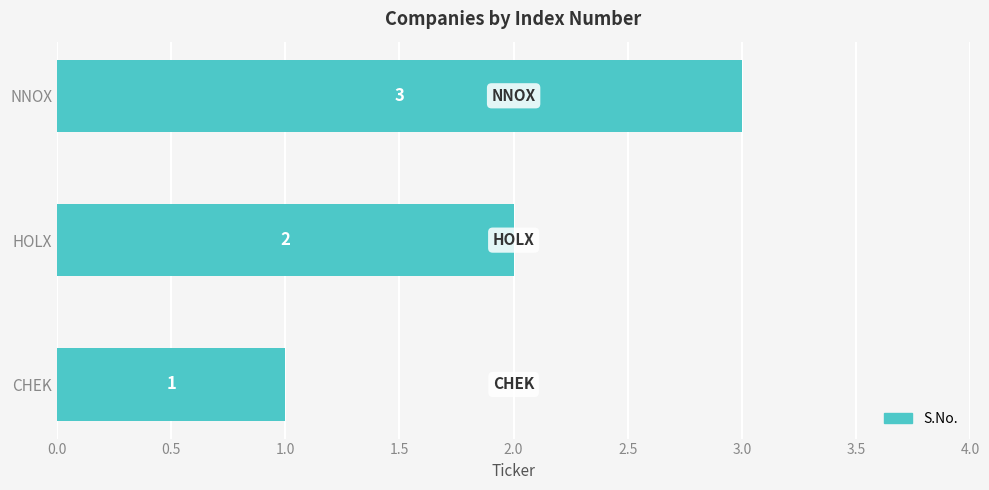

How many bars are there in total?

3